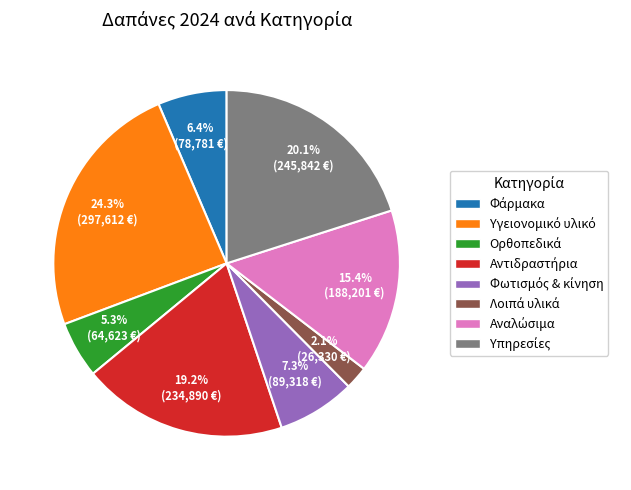

Does any single category account for the majority?

No